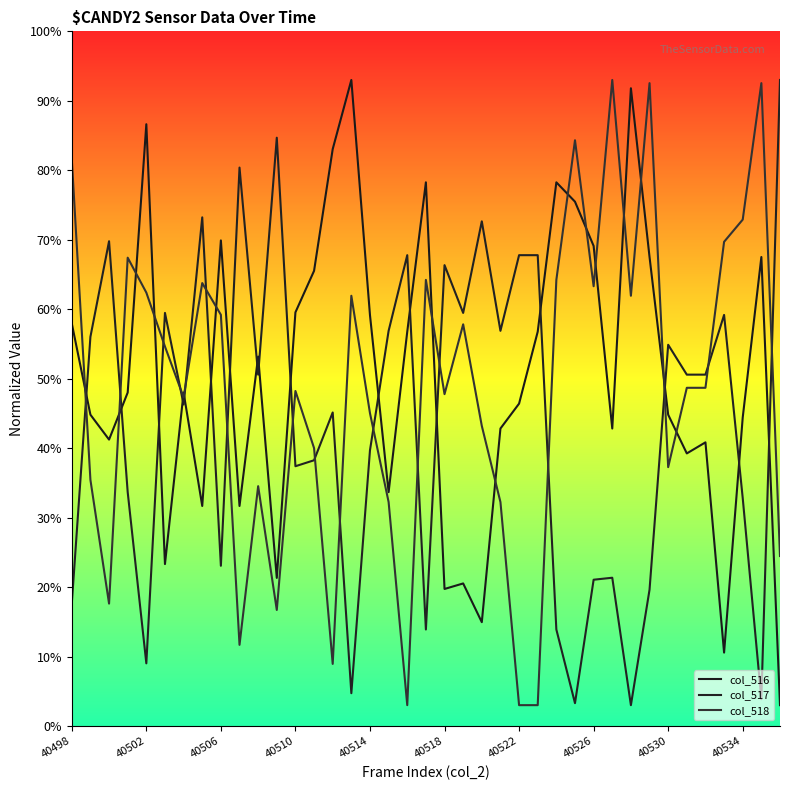

List the series in order of their overall mean, lowest first.

col_517, col_518, col_516